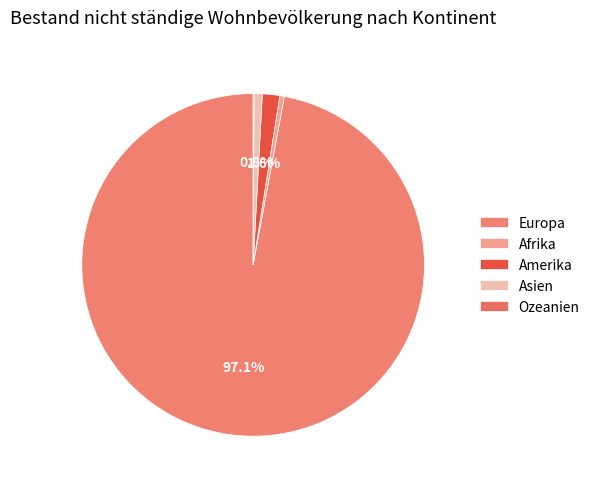

Which category has the biggest portion of the pie?

Europa